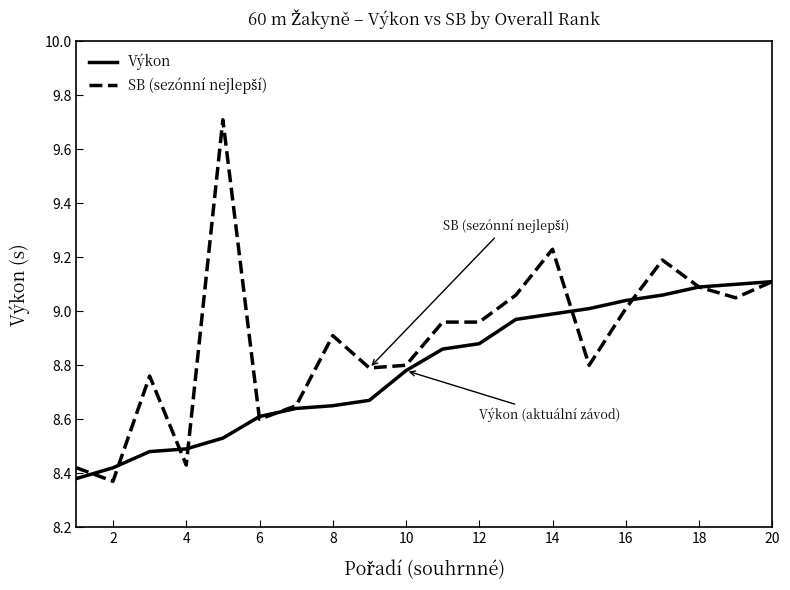

How many lines are shown in the chart?

2